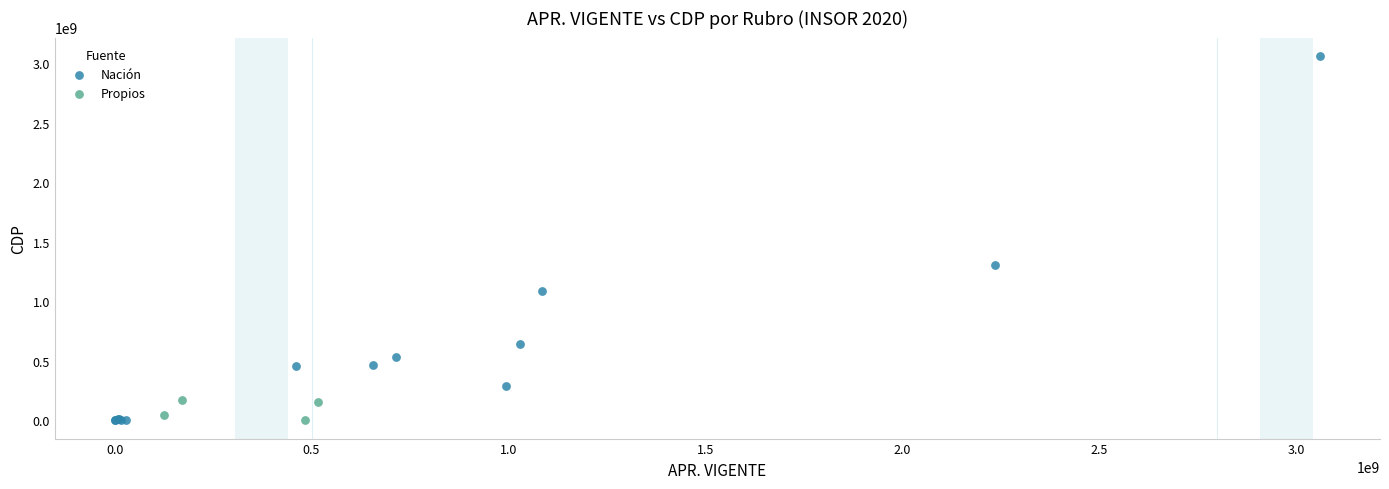

Which series has the largest Y range (max minus min)?

Nación